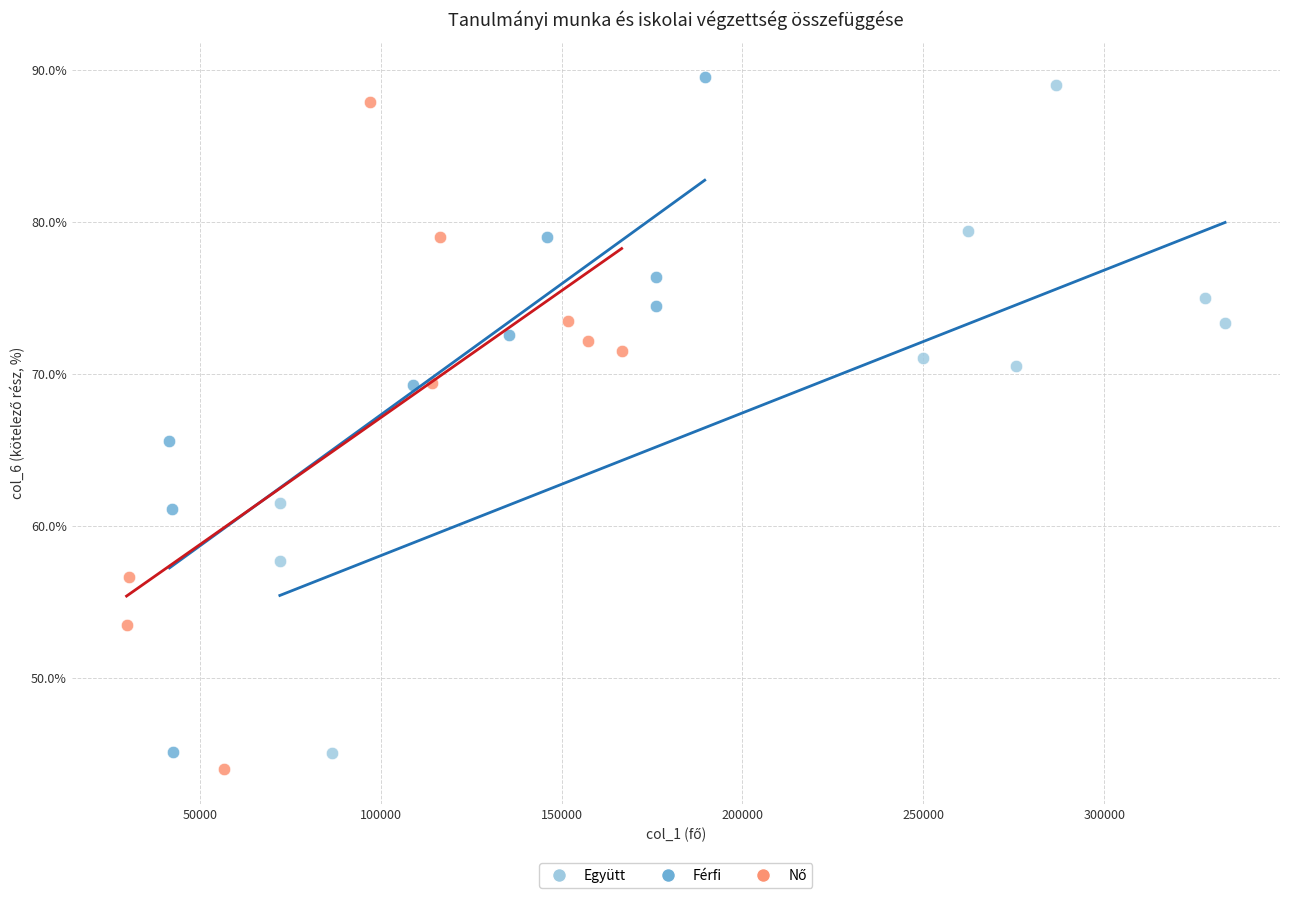

Which series has the widest spread of Y values?

Férfi